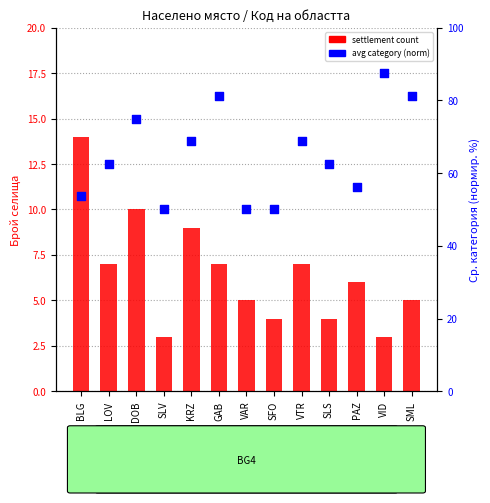

Which series has the largest total across all categories?

avg category (norm)